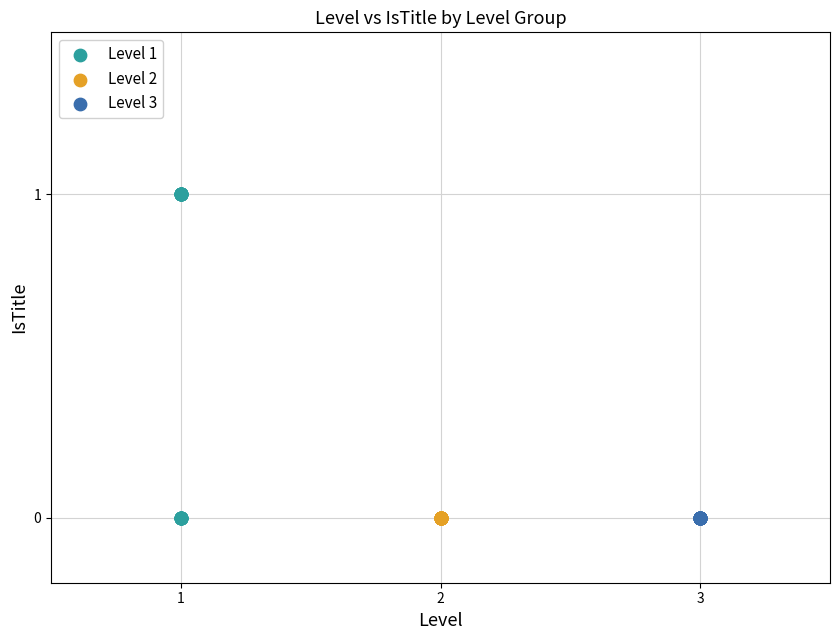

Which series contains the highest Y value?

Level 1